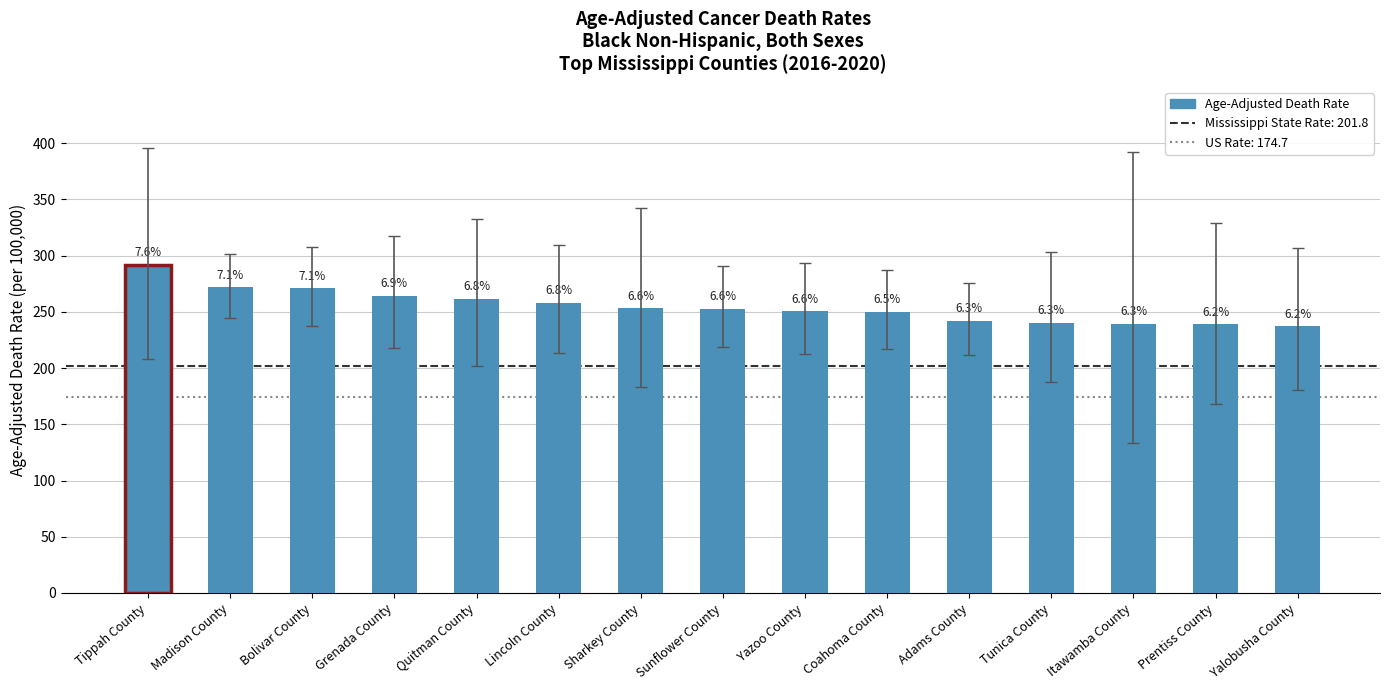

What is the sum of the values at Sunflower County and Madison County?

524.3